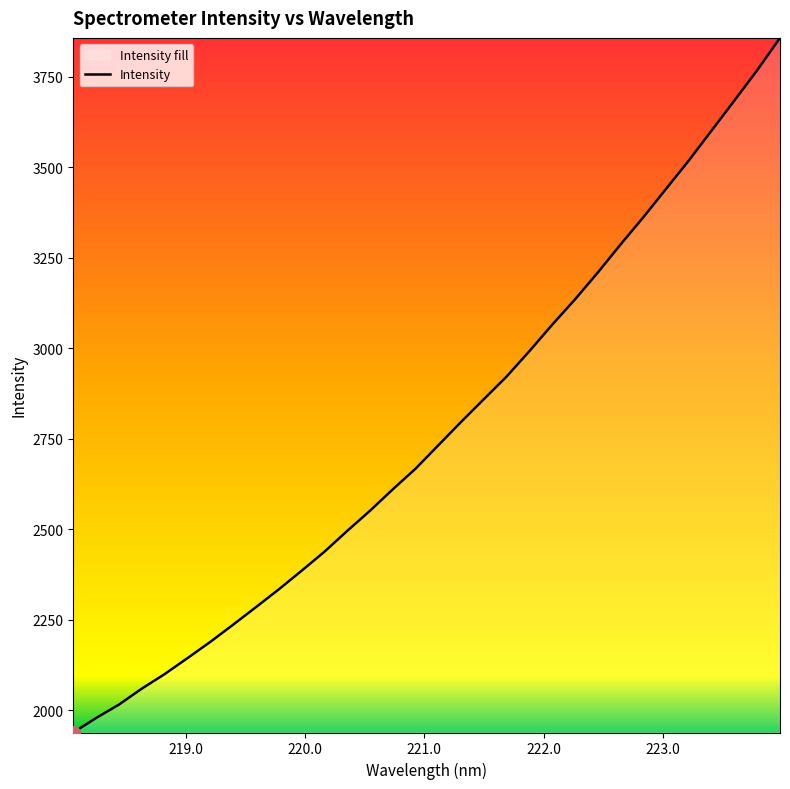

True or false: the data has more than 0 interior local peaks.

False